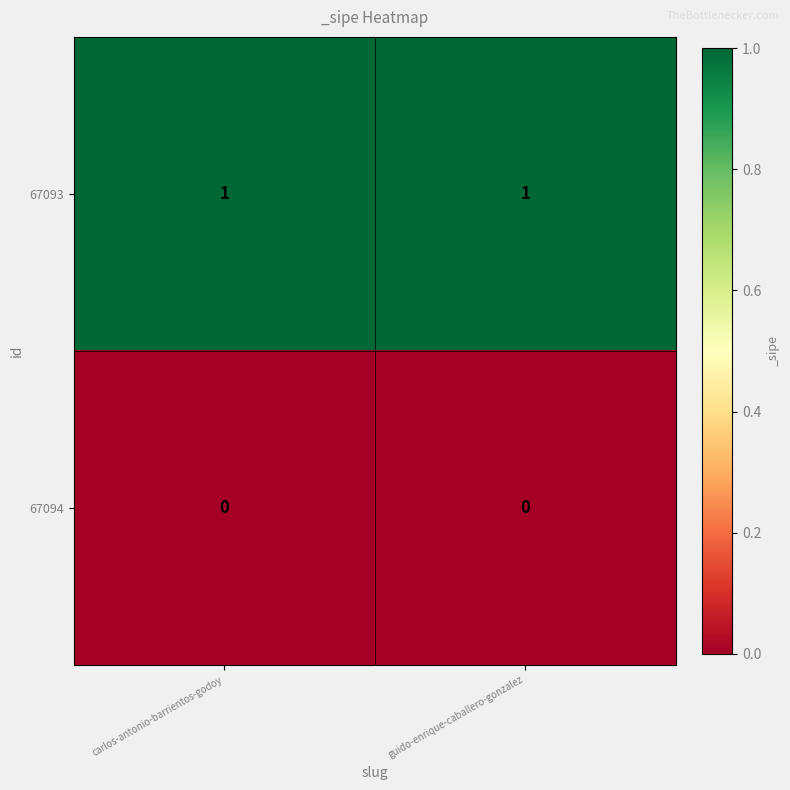

True or false: 67094 has a value of 0 at guido-enrique-caballero-gonzalez.

True